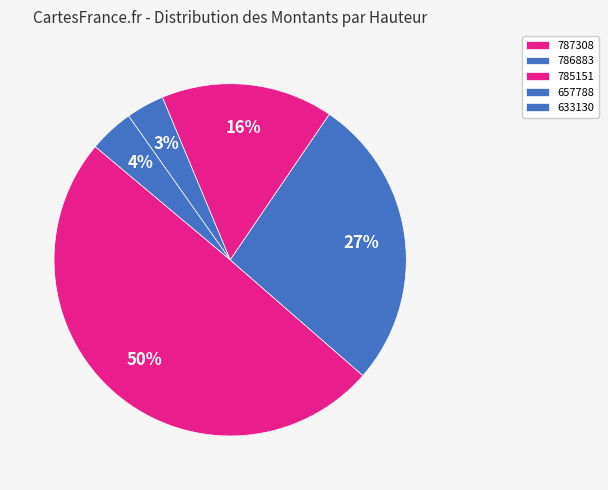

Rank the categories by value from lowest to highest.

657788, 633130, 785151, 786883, 787308